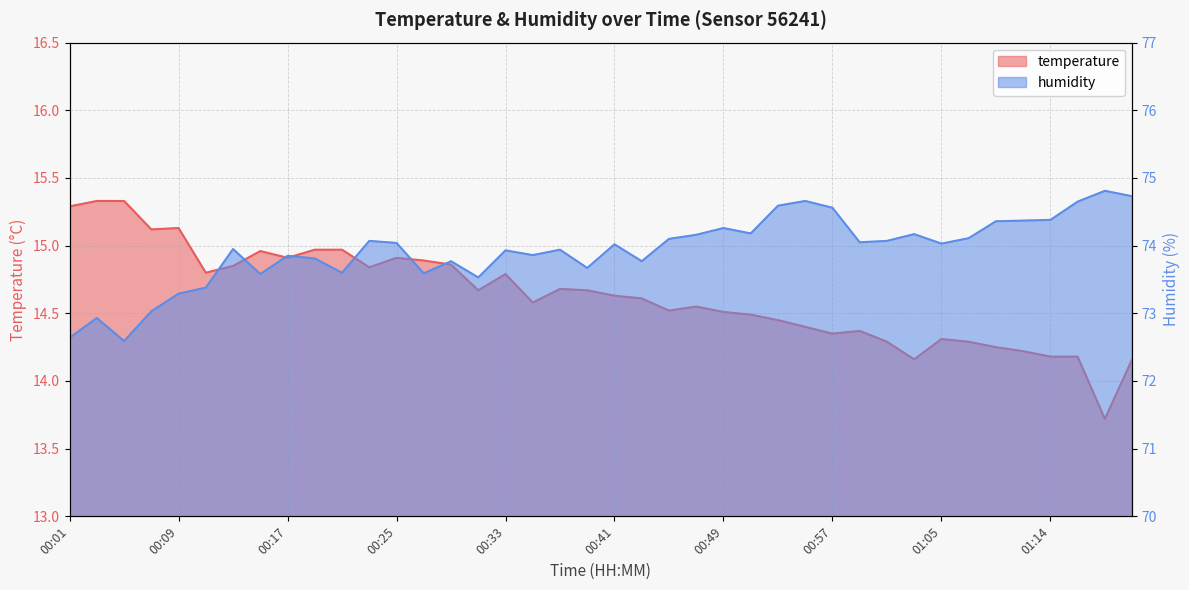

List the series in order of their overall mean, lowest first.

temperature, humidity